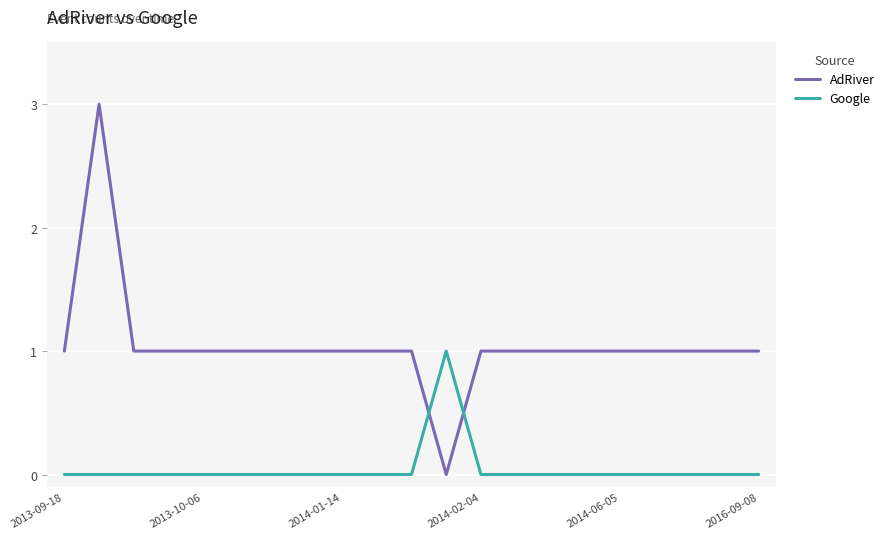

Does the chart have visible grid lines?

Yes